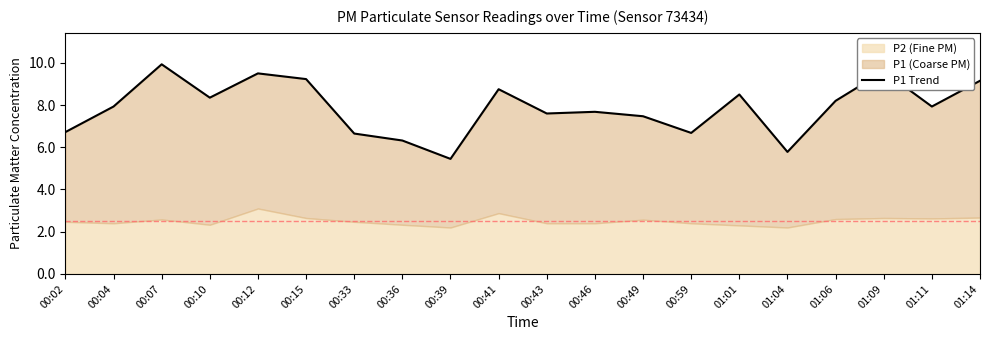

Does the chart display data point markers on the line(s)?

No